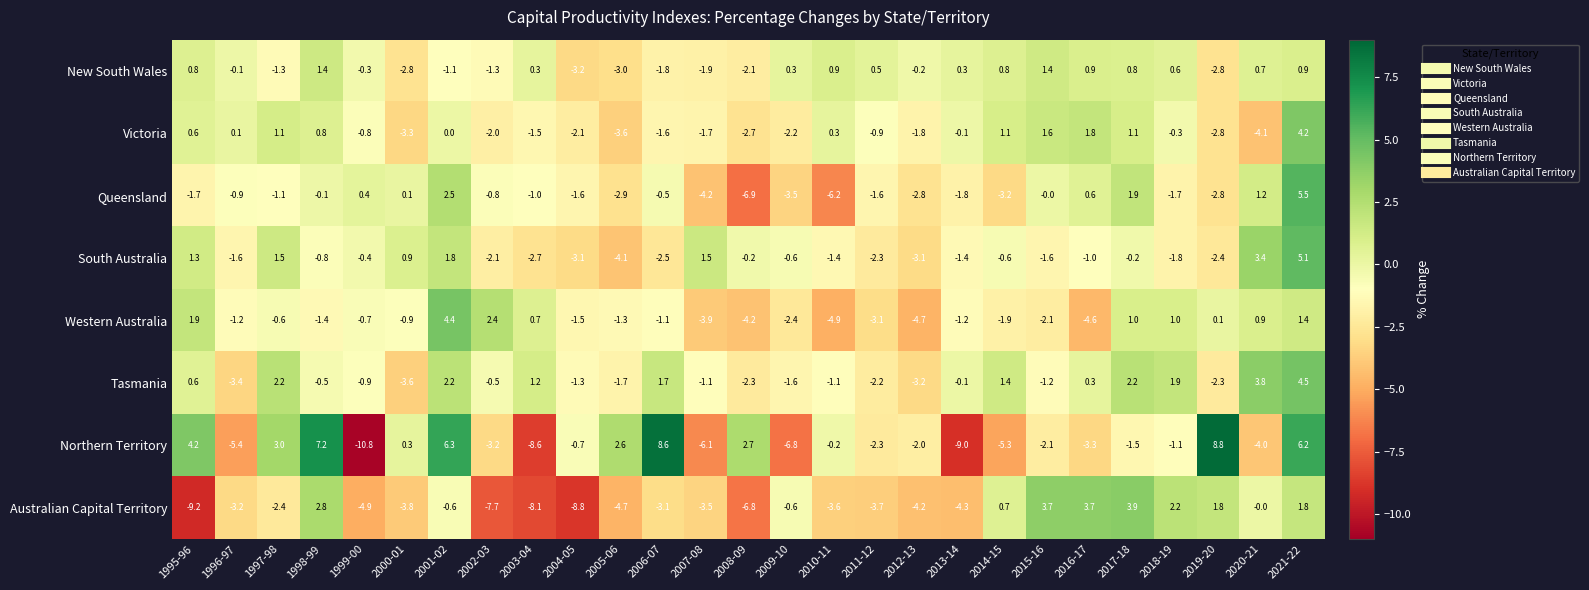

The value of Northern Territory at 2012-13 is -3.1. True or false?

False